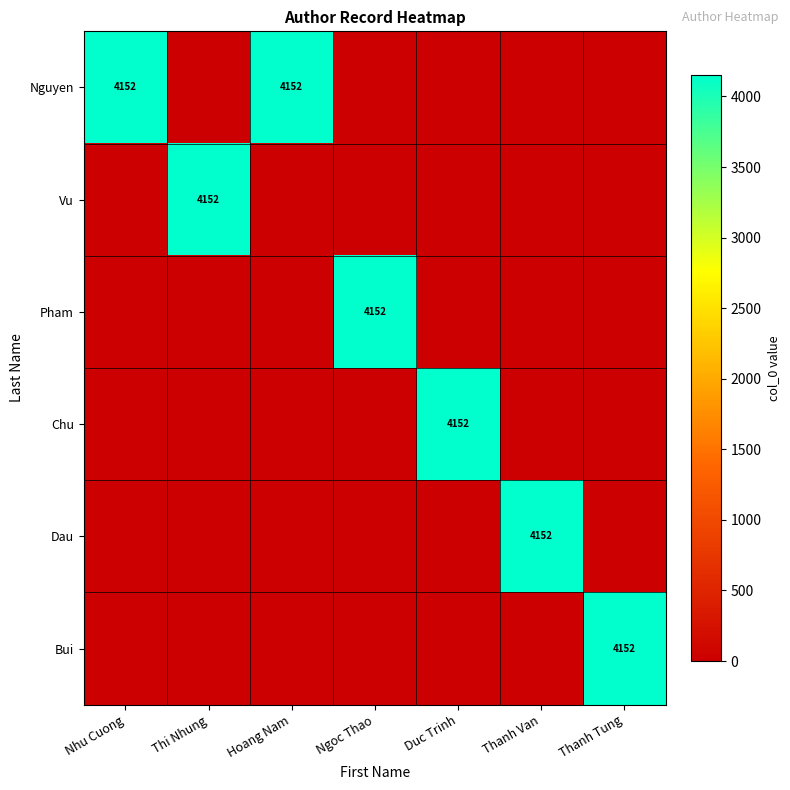

The Pham series shows 4152 at Ngoc Thao. True or false?

True